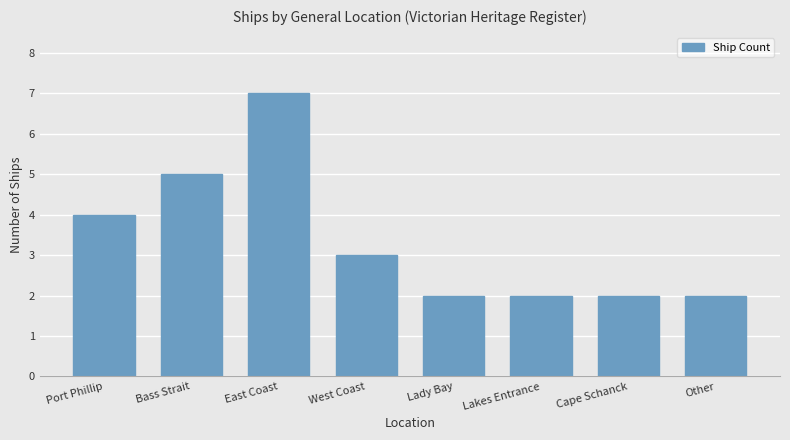

Is it true that the value at Lakes Entrance is 2?

True